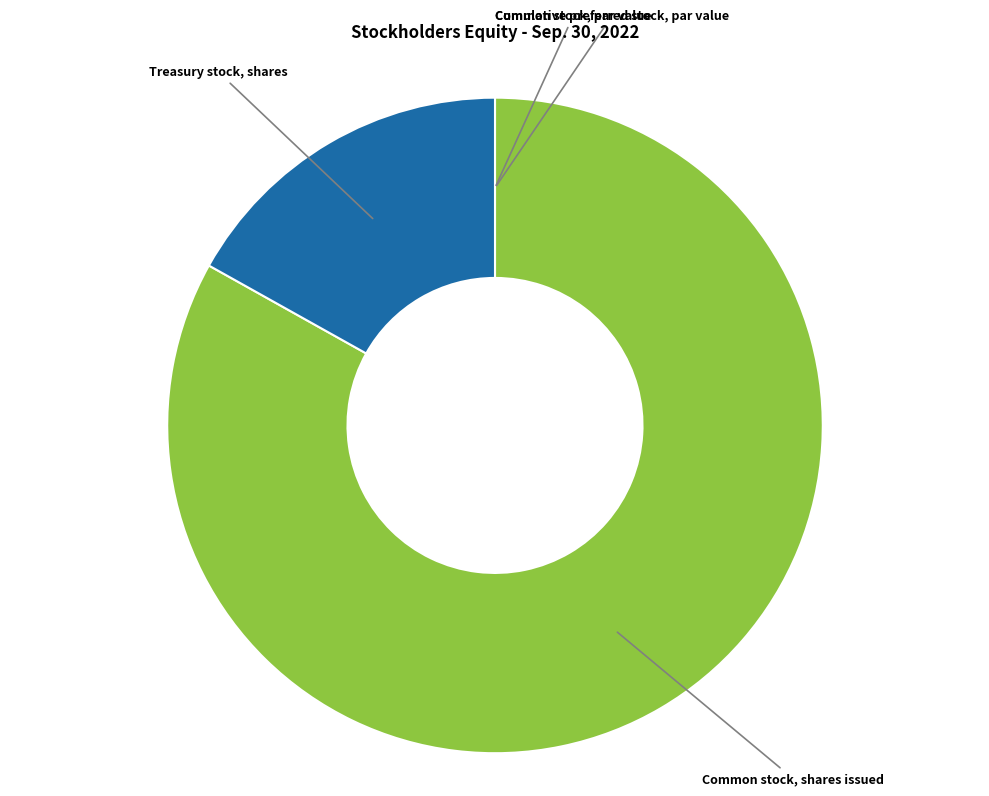

Is there a majority slice in this chart?

Yes